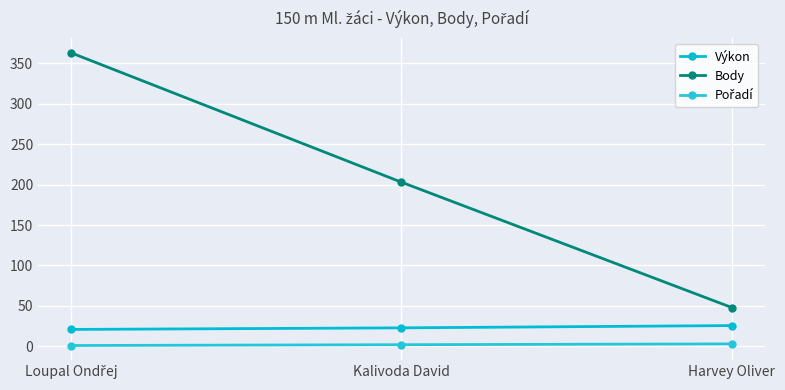

Where is Body nearest to the value 205?

Kalivoda David